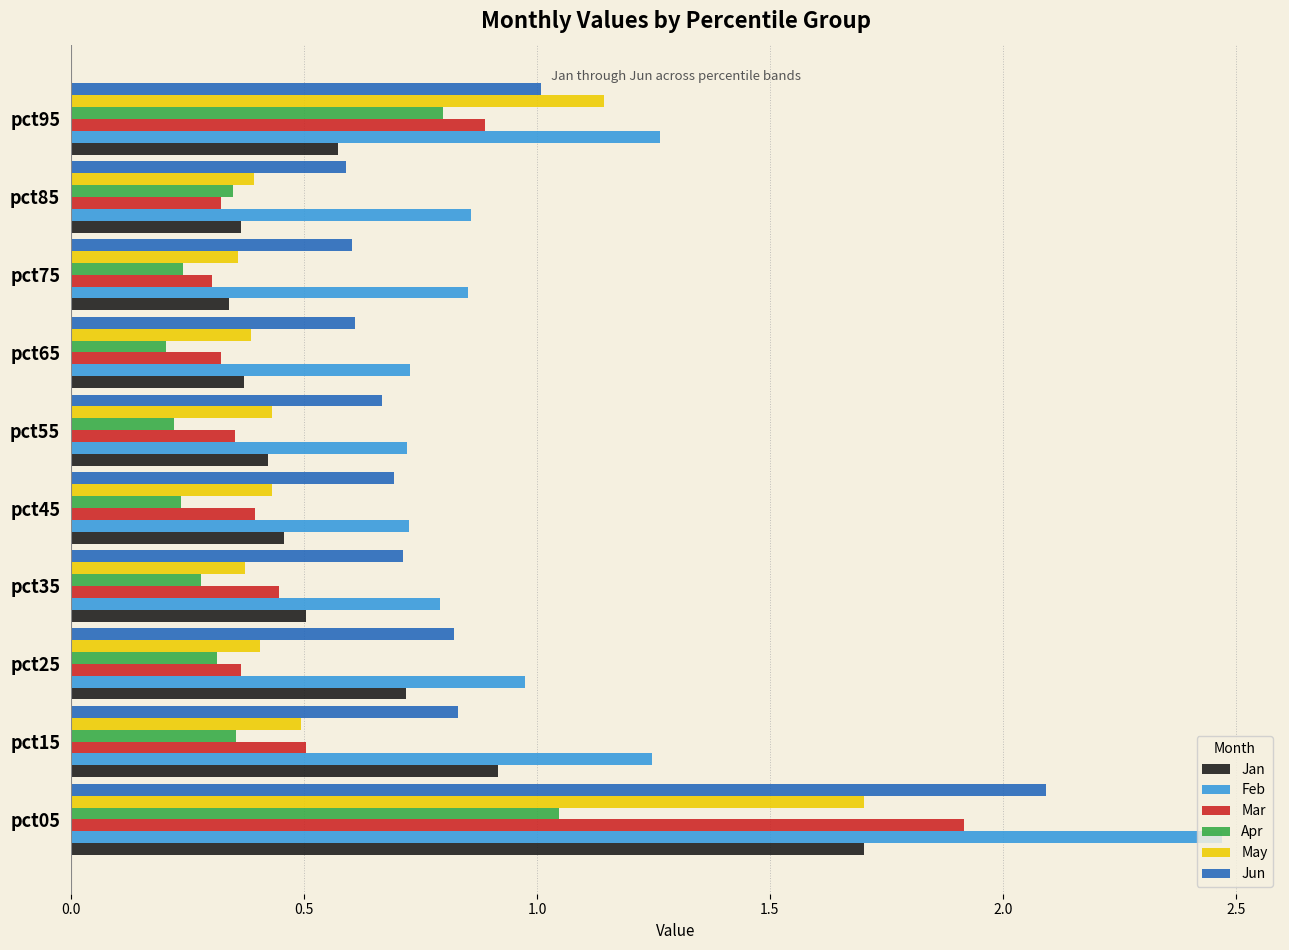

At which category does the chart reach its peak across all series?

pct05